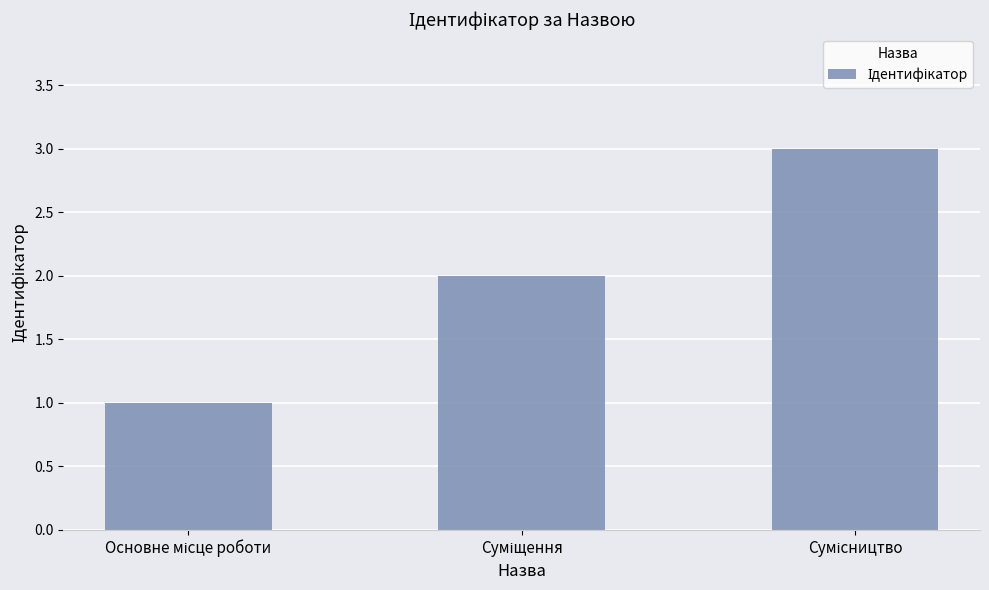

Reading right to left, list all the values displayed in this chart.

3	2	1